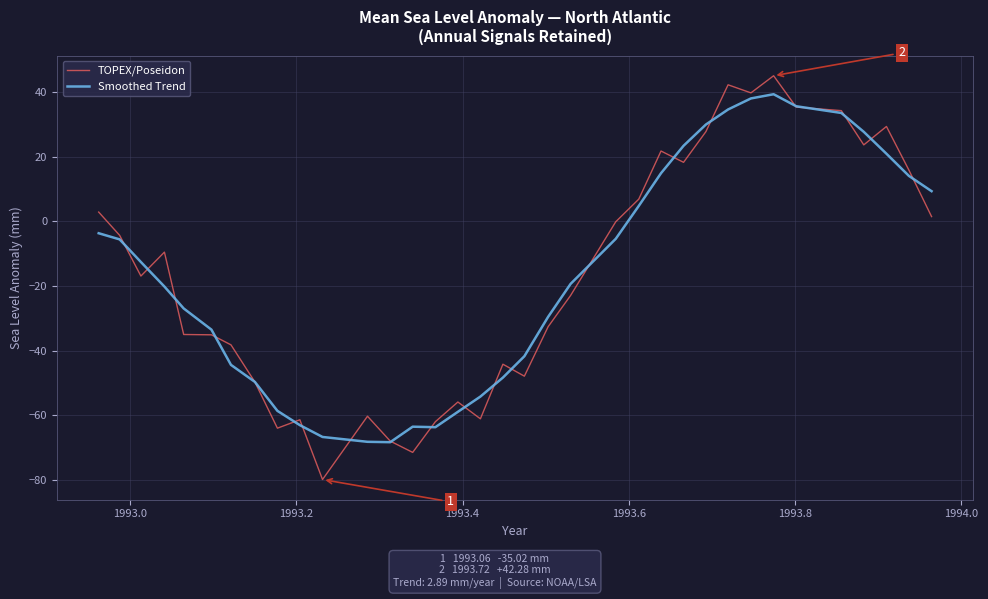

Which series has the widest spread of values?

TOPEX/Poseidon